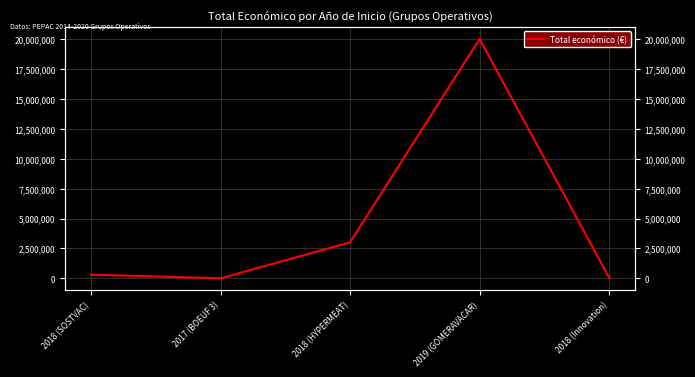

What is the greatest value displayed?

19991896